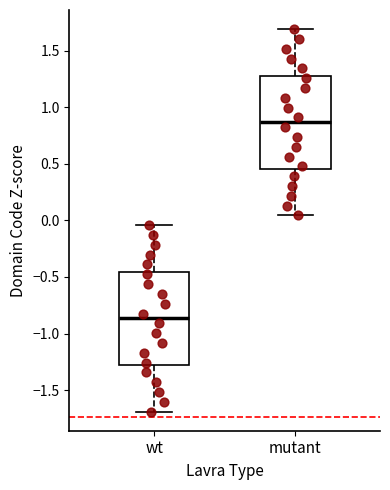

Which box has the lowest median line?

wt